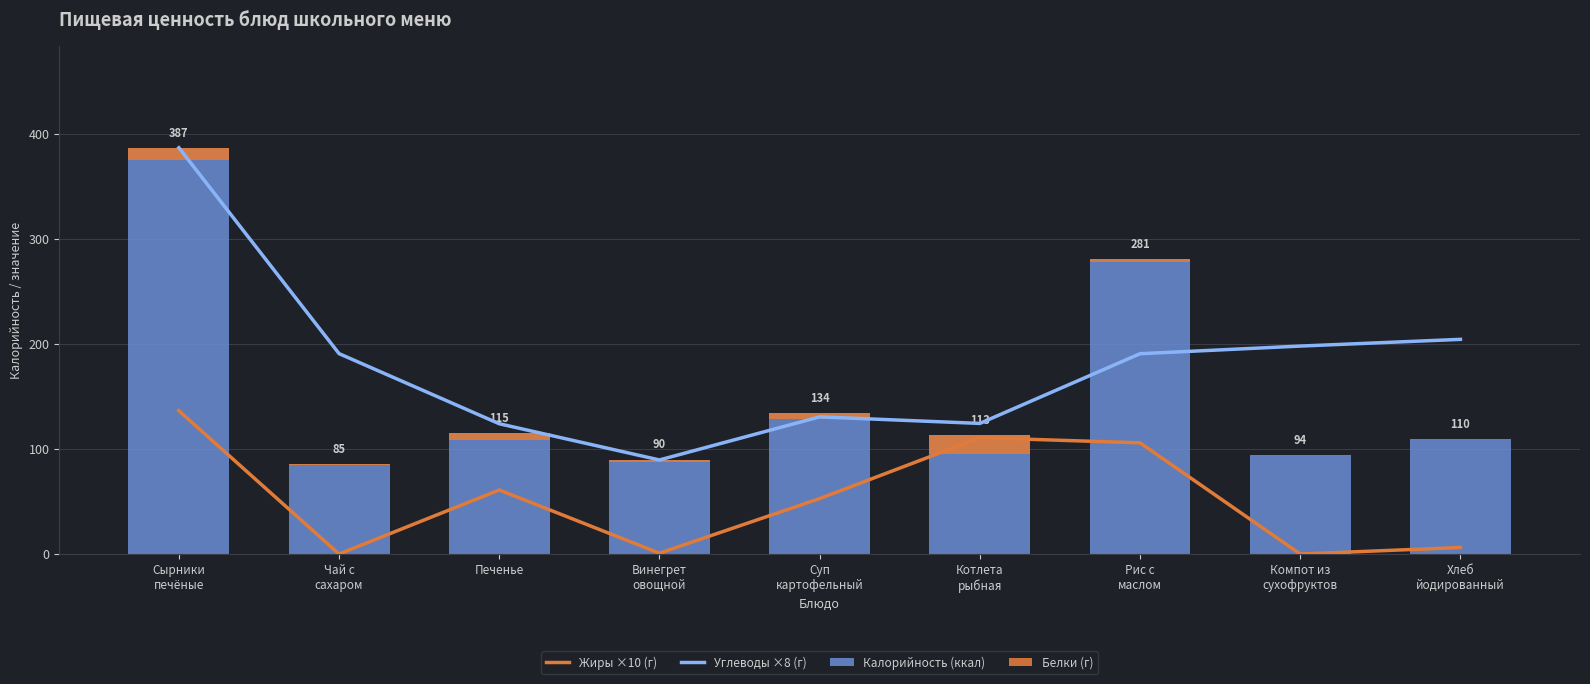

Where does the Жиры ×10 (г) series first go above 52?

Сырники
печёные